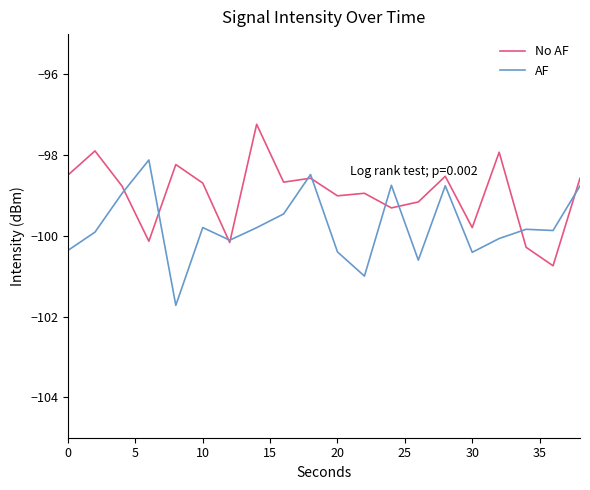

At how many categories does at least one series exceed -100?

19